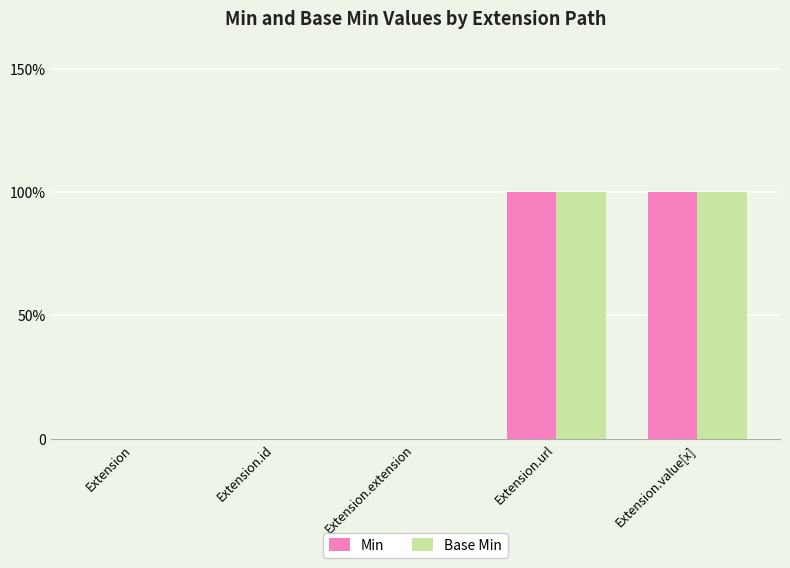

Are the bars grouped side by side (vs. stacked)?

Yes